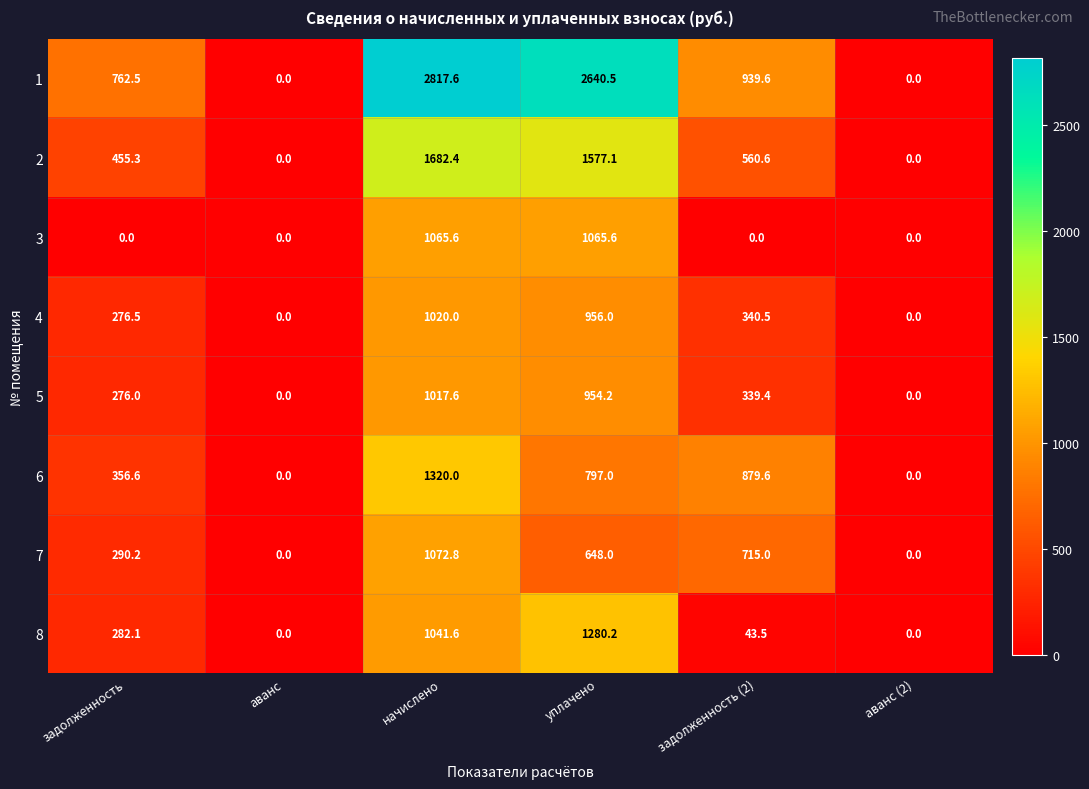

Is it true that 3 equals -376.5 at задолженность?

False